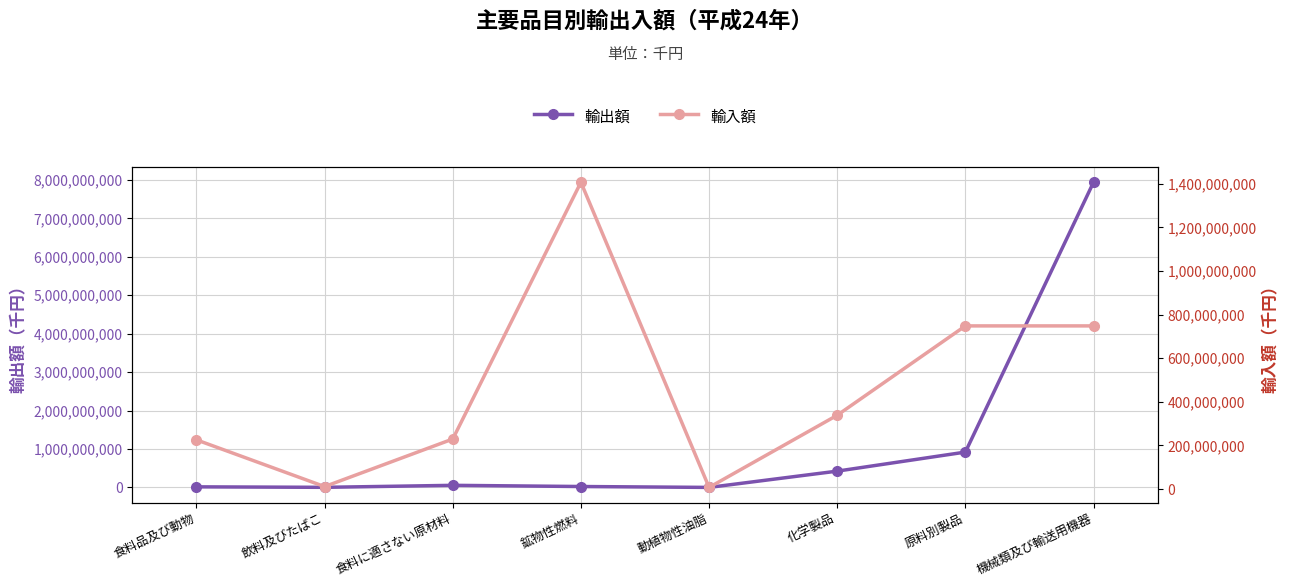

Reading right to left, what are all the values shown in this chart?

輸出額: 機械類及び輸送用機器=7941003905	原料別製品=919707836	化学製品=424145213	動植物性油脂=577329	鉱物性燃料=23883210	食料に適さない原材料=54738371	飲料及びたばこ=2629602	食料品及び動物=15329347
輸入額: 機械類及び輸送用機器=748384686	原料別製品=748384686	化学製品=338736491	動植物性油脂=7782078	鉱物性燃料=1407070940	食料に適さない原材料=229629894	飲料及びたばこ=11543435	食料品及び動物=225813154